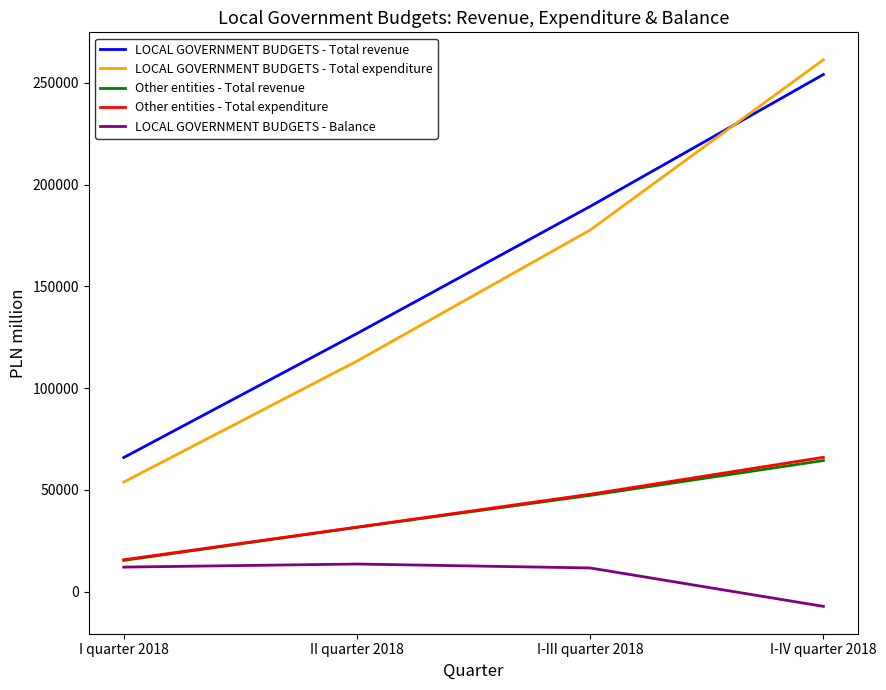

What value does the Other entities - Total expenditure series have at I-III quarter 2018?

47851